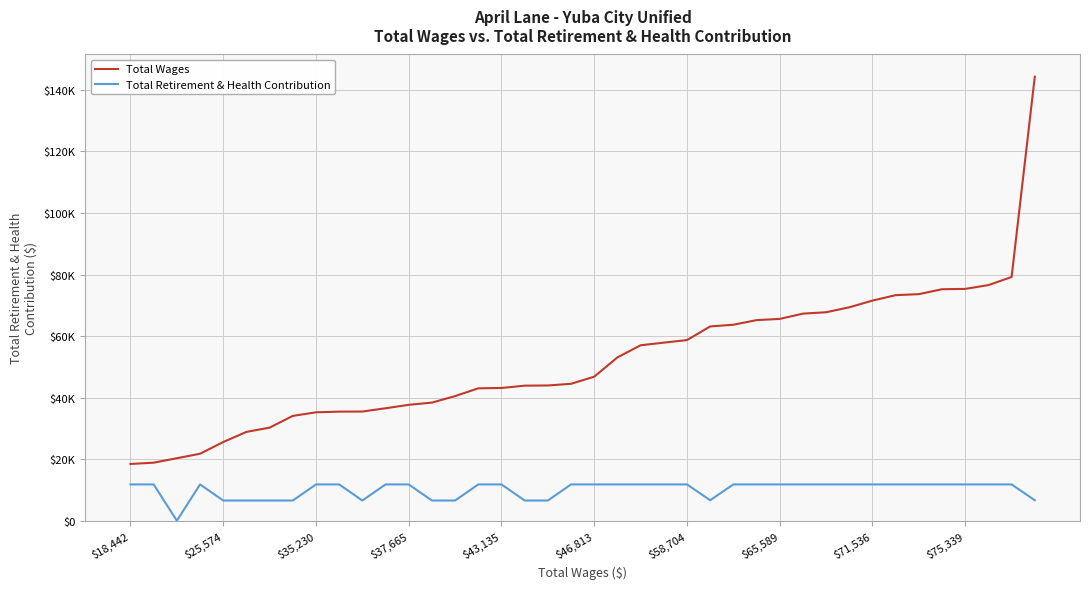

Does the chart have visible grid lines?

Yes